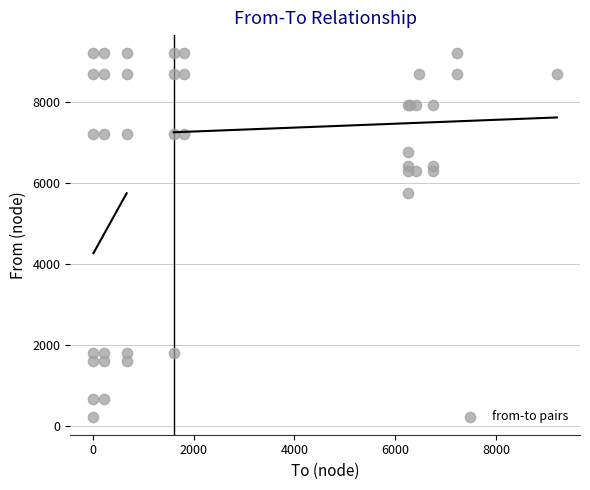

What Y value in the scatter plot is closest to 4718?

5751